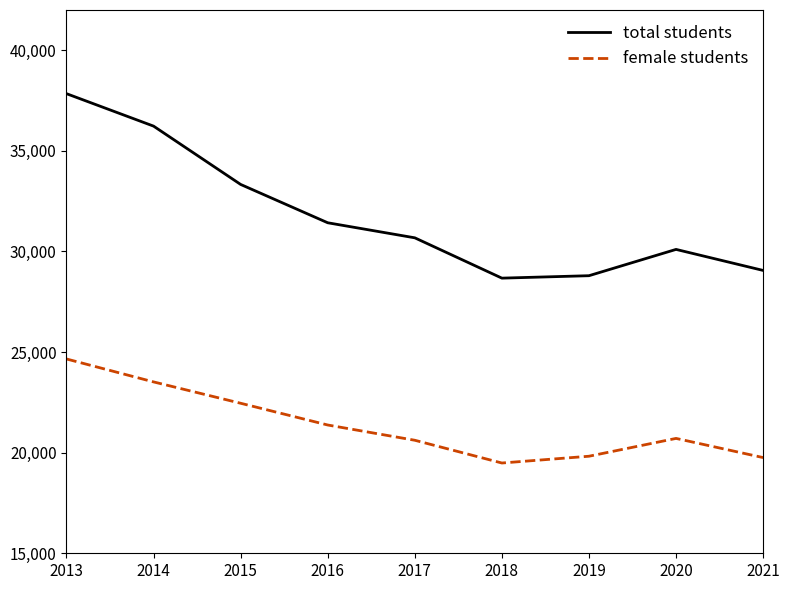

True or false: total students and female students cross at least once.

False